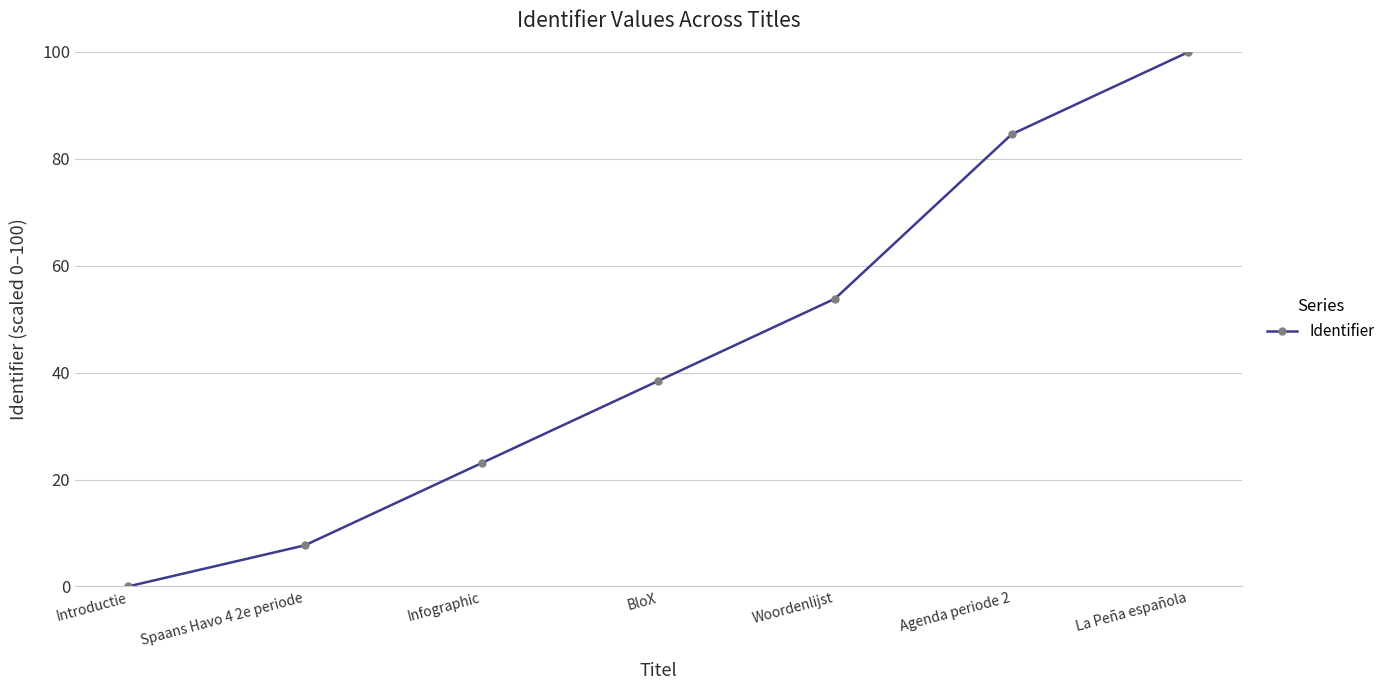

Where is the data nearest to the value 50?

Woordenlijst